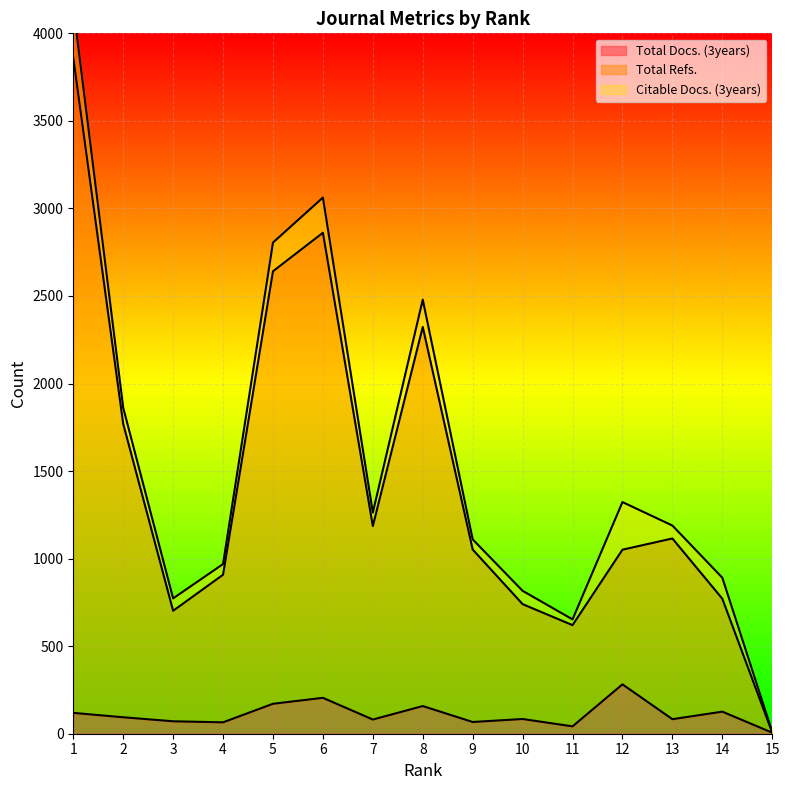

Between 11 and 14, which series saw the biggest shift?

Total Refs.